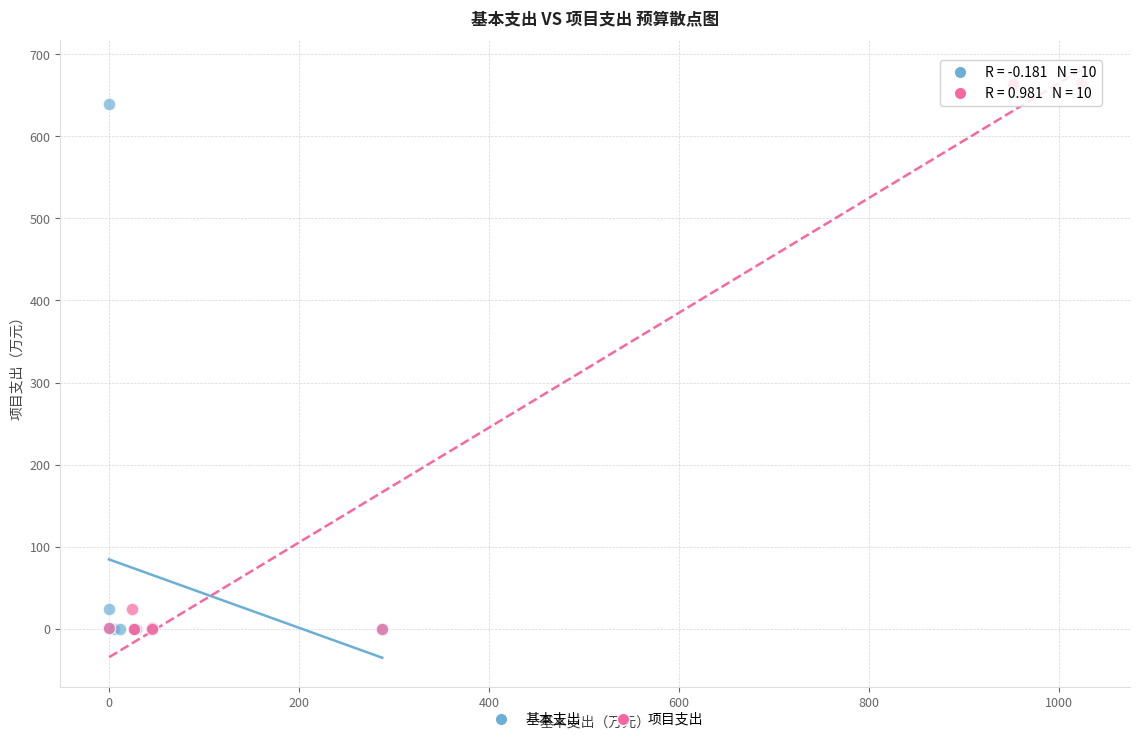

What are all the series names shown in the legend?

基本支出, 项目支出